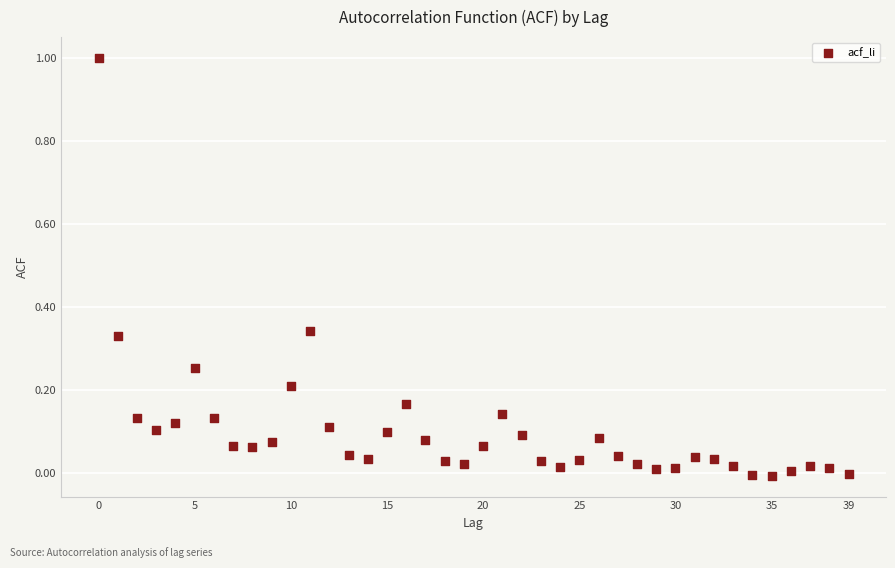

What is the range of Y values (max minus min)?

1.0